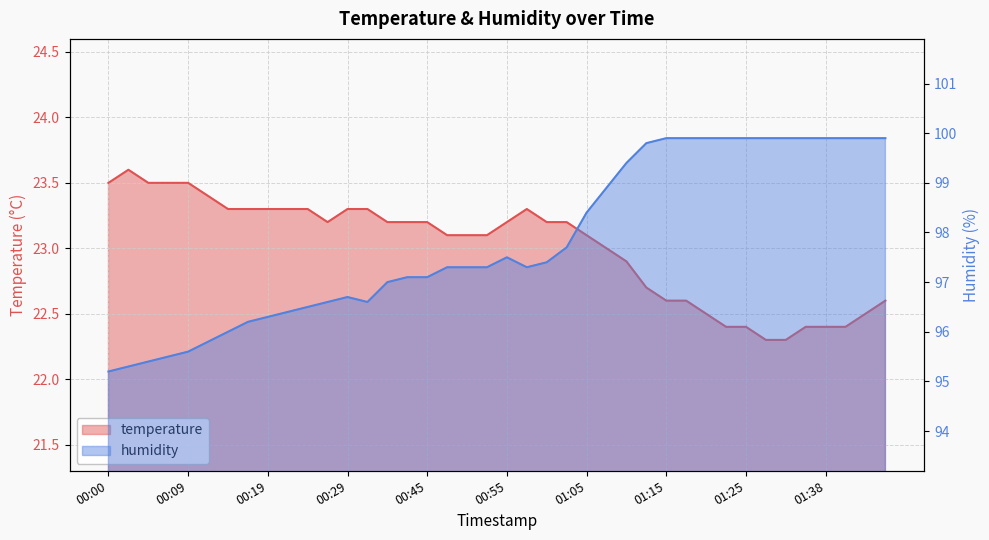

What is the total value across all series at 01:30?

122.2